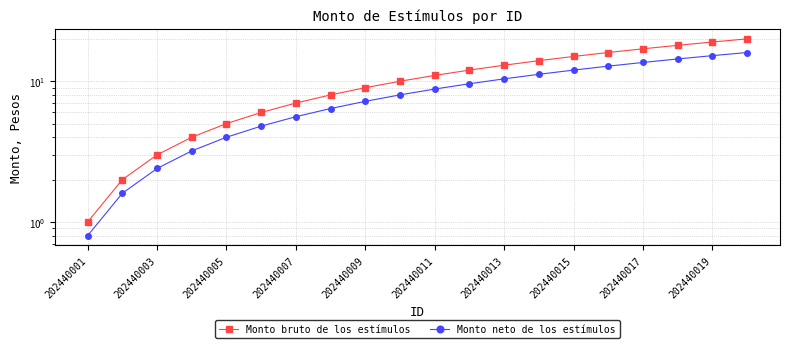

At how many categories does at least one series exceed 14?

6